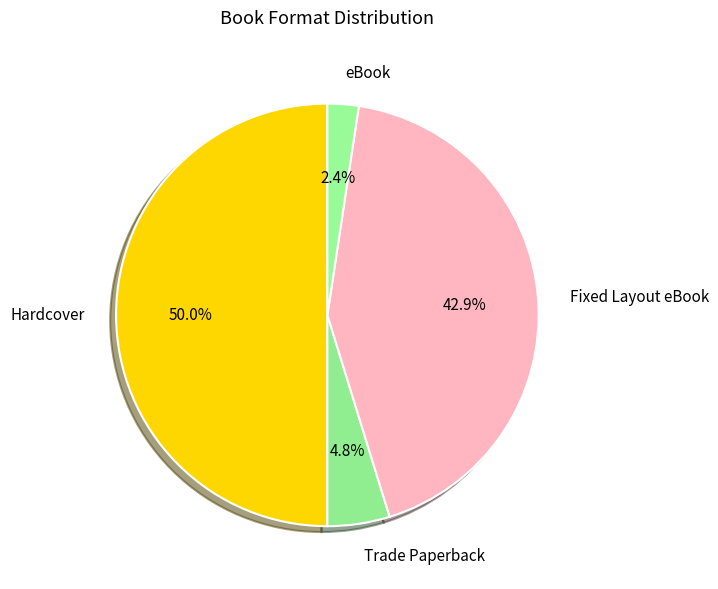

What percentage is the eBook slice, to the nearest percent?

2%